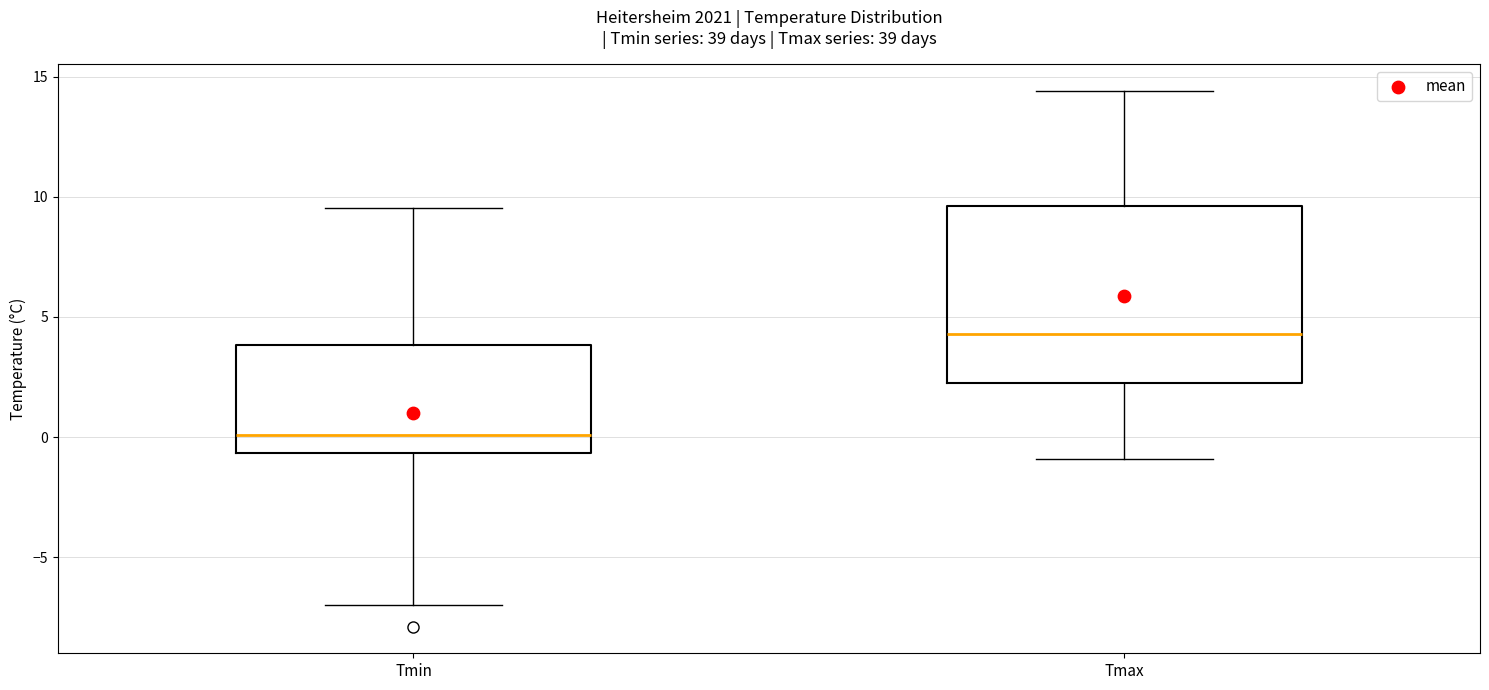

Comparing the boxes themselves (not the whiskers), which one is the tallest?

Tmax